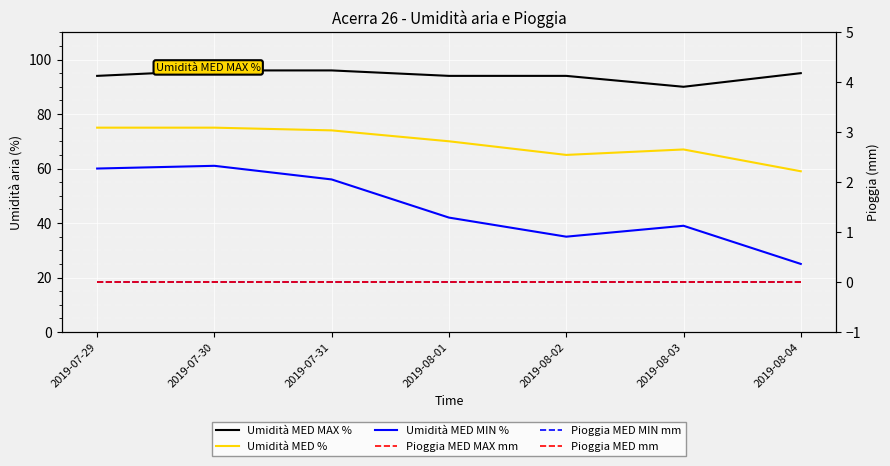

The value of Umidità MED MIN % at 2019-08-04 is 40. True or false?

False